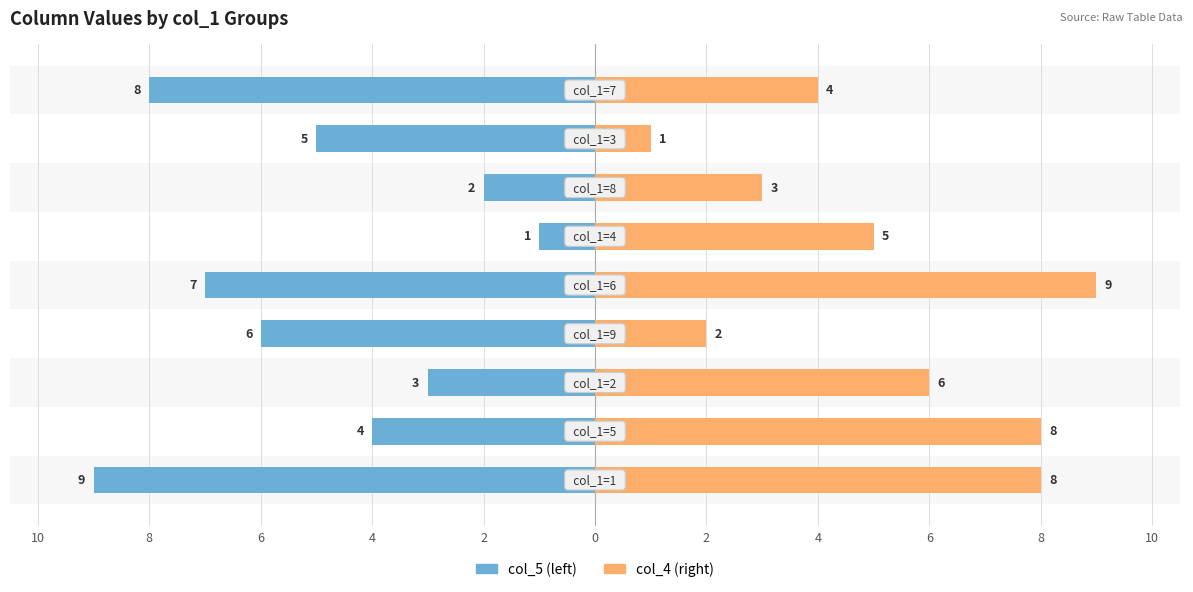

How many bars are there in each group?

2